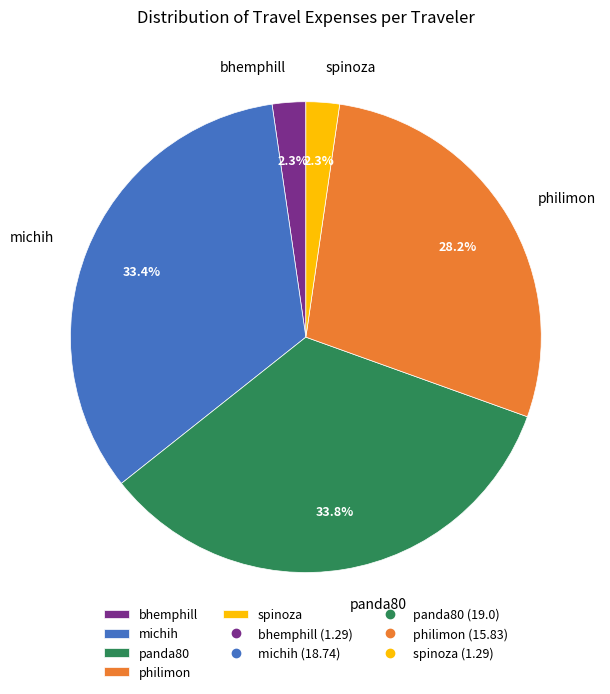

How many segments does this pie chart have?

5